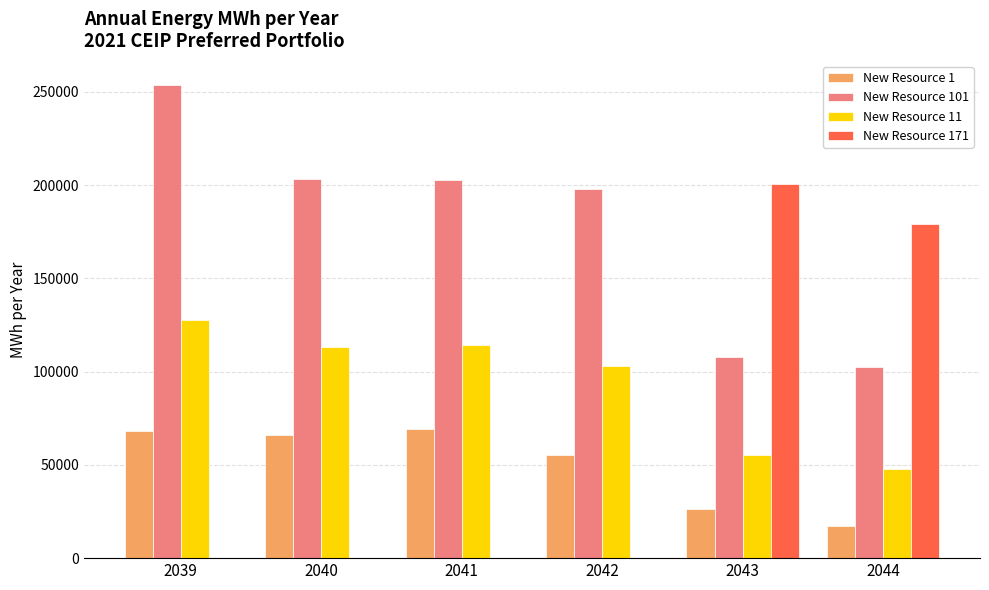

What are all the series names shown in the legend?

New Resource 1, New Resource 101, New Resource 11, New Resource 171